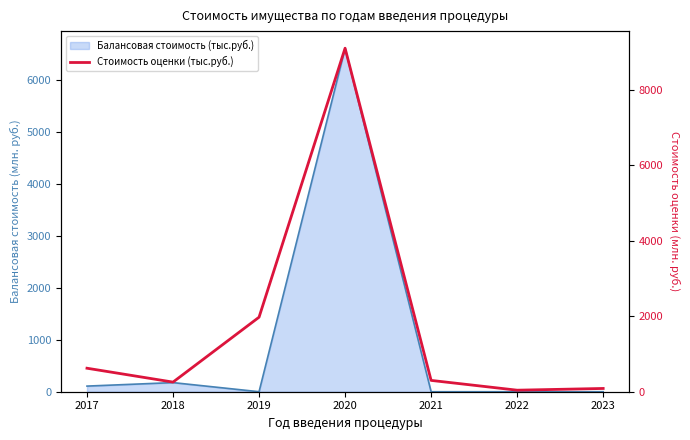

How many points are higher than both their immediate neighbors (excluding endpoints)?

1